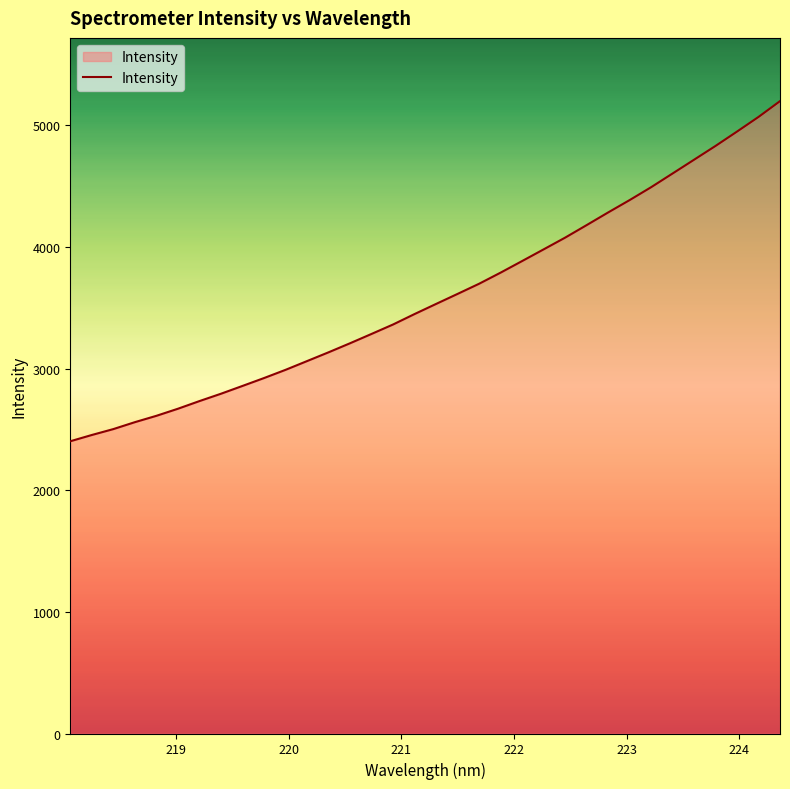

What is the greatest value displayed?

5198.4